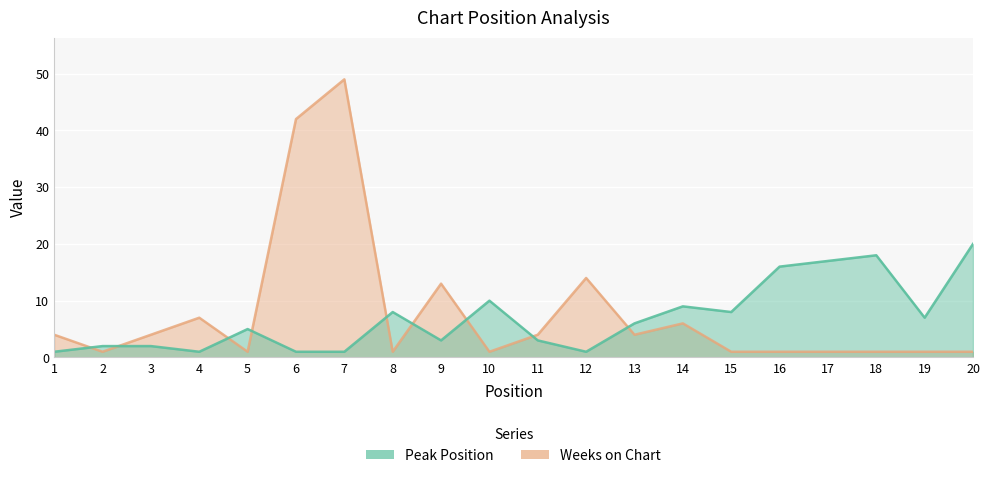

Is it true that Weeks on Chart equals 13 at 9?

True